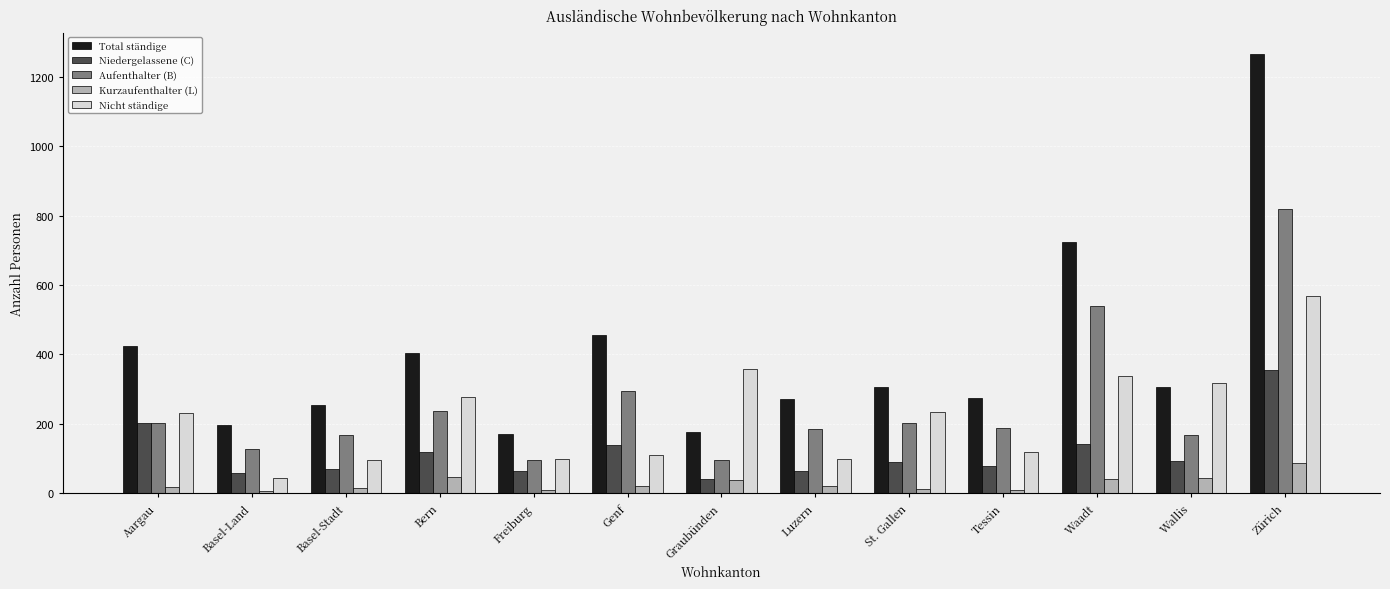

What is the label of the 11th bar from the left?

Waadt